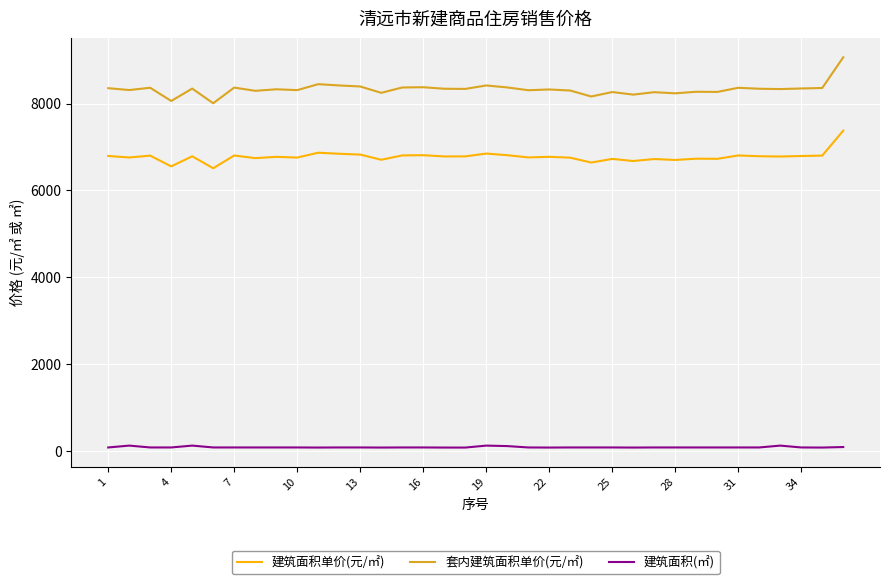

At how many categories does at least one series exceed 4042?

36